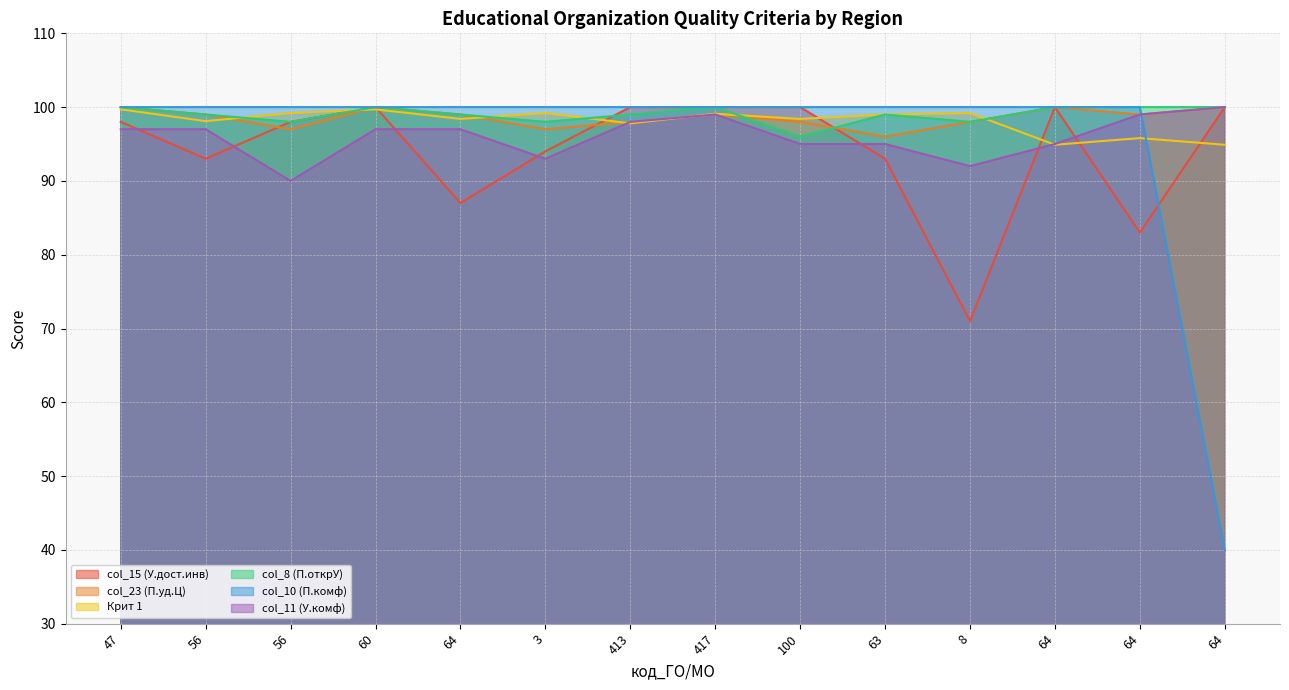

What is the total value across all series at 56?

586.1